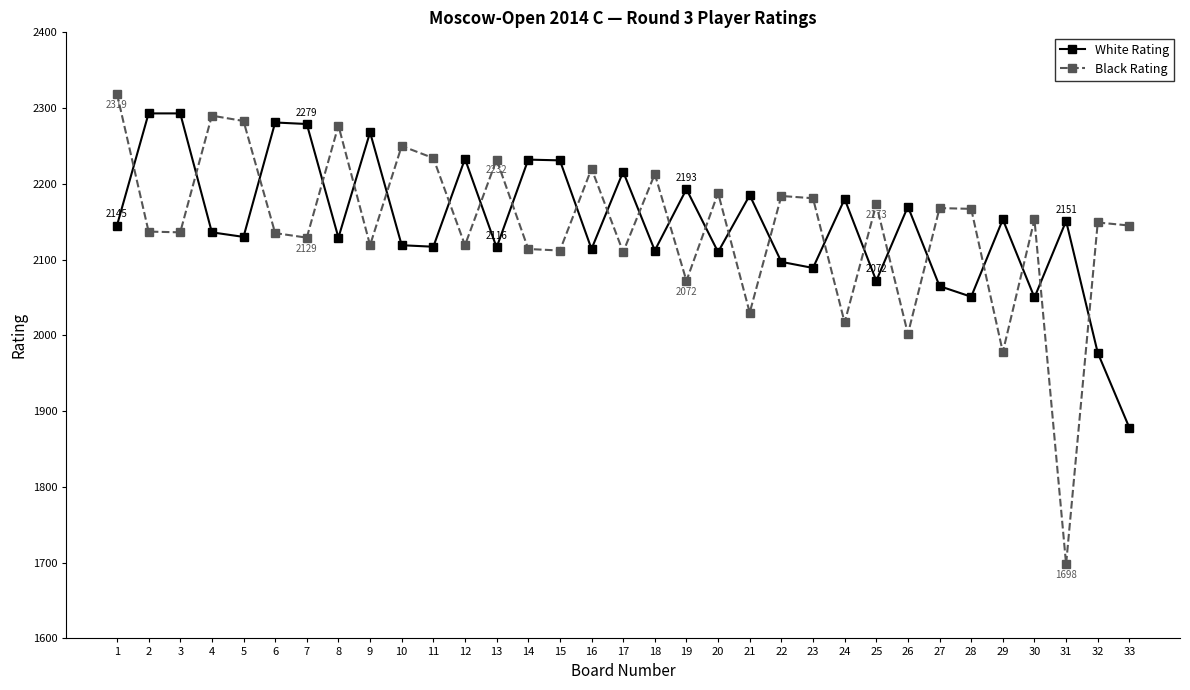

What is the spread (max minus min) of values at 28?

116